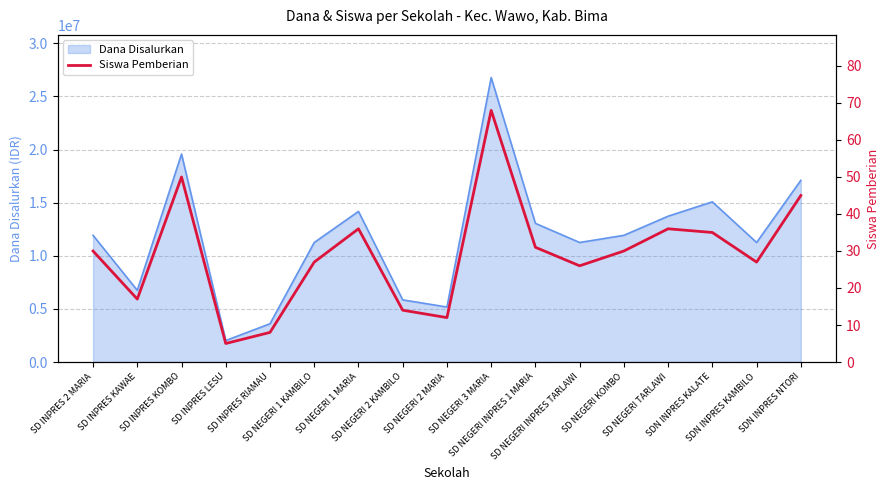

What is the maximum value for Dana Disalurkan?

26775000